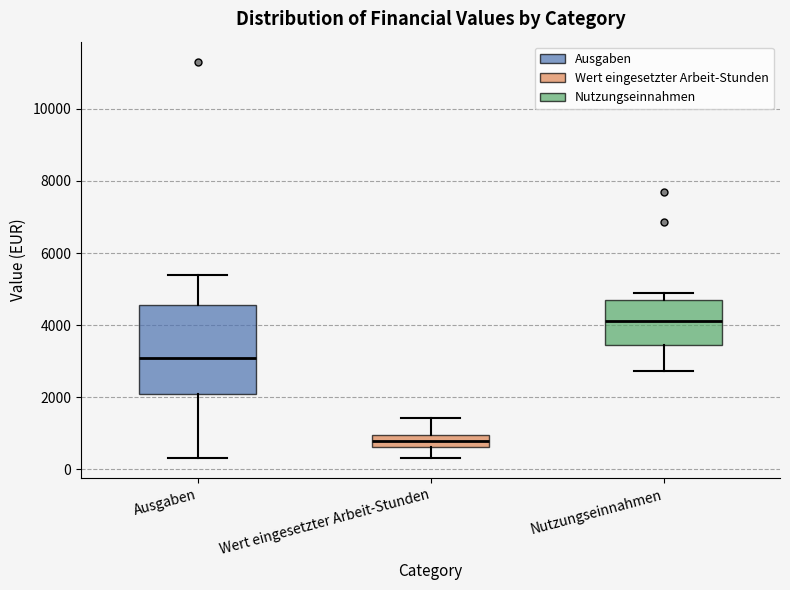

Which box has the highest median line?

Nutzungseinnahmen